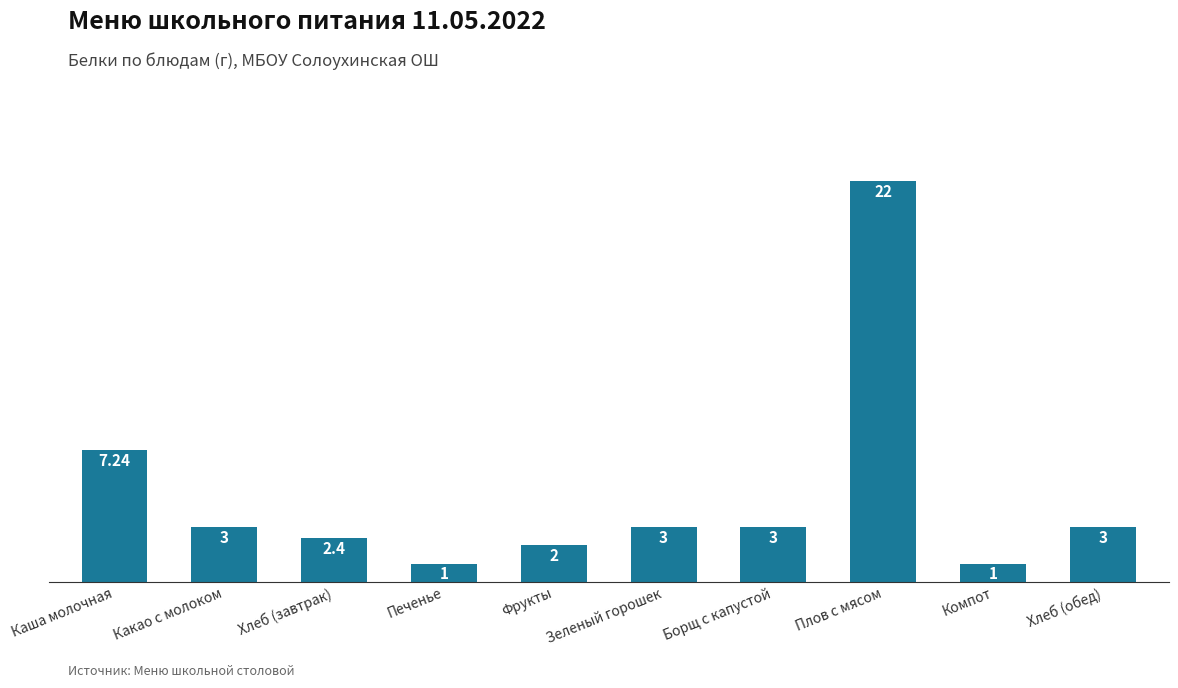

What is the value of the 9th bar from the left?

1.0